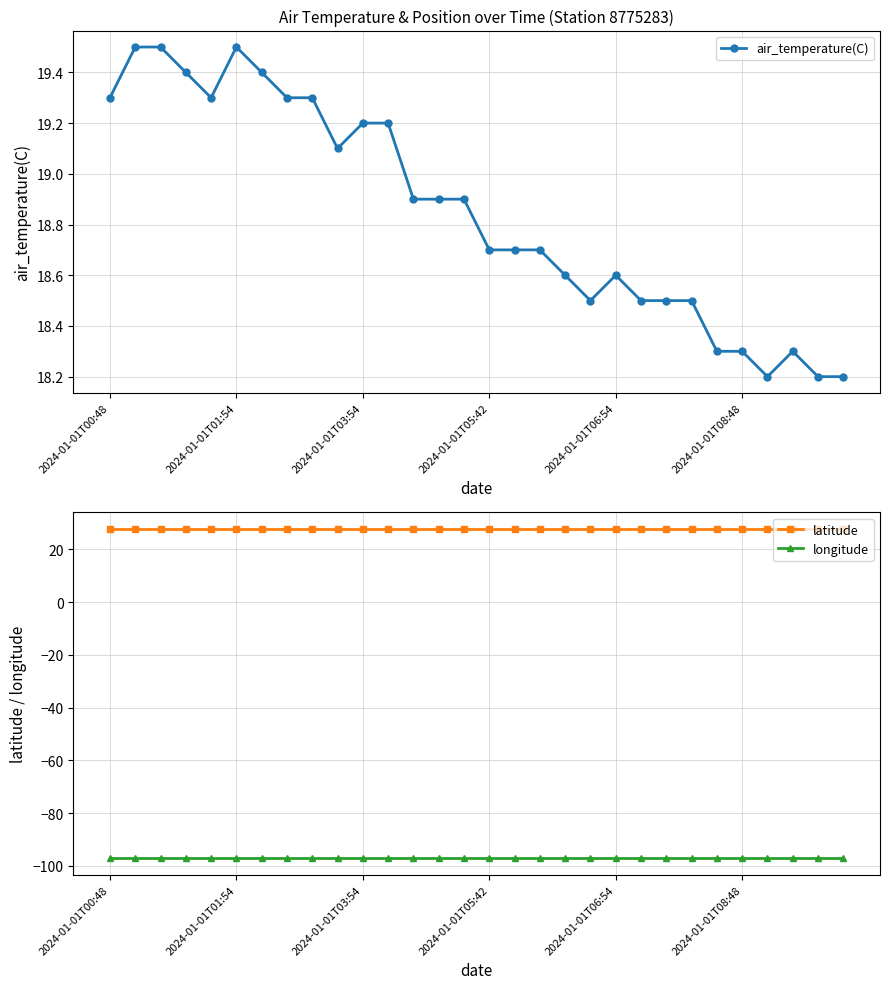

What is the lowest value of the longitude series?

-97.2